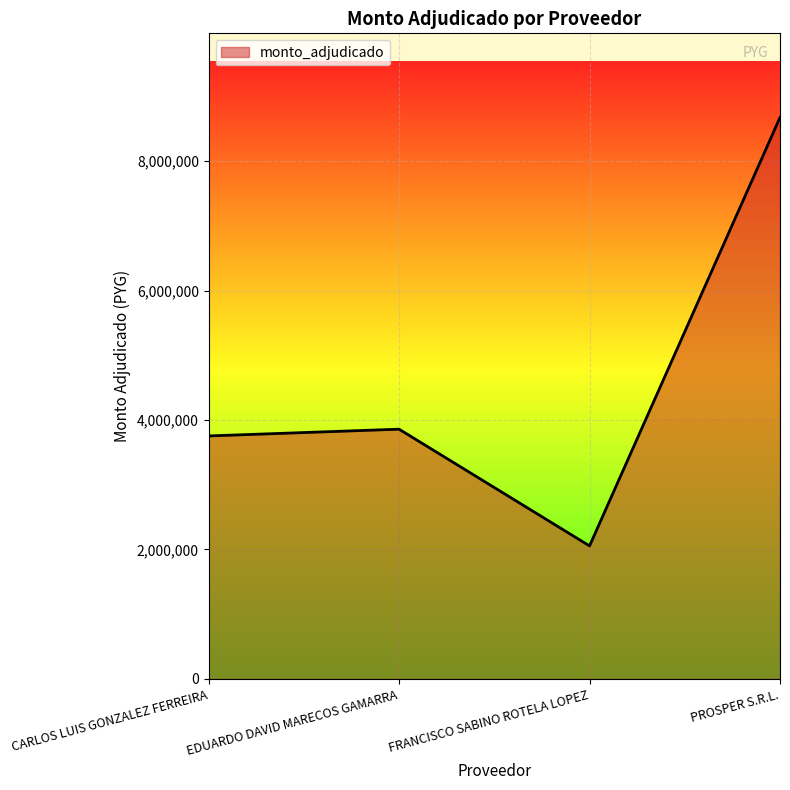

How many categories are shown in the chart?

4